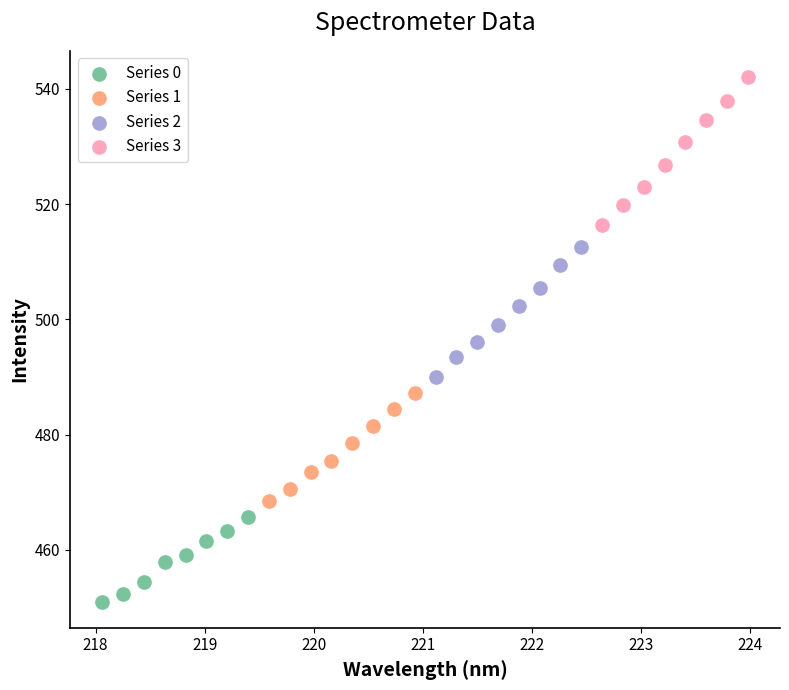

Which series contains the highest Y value?

Series 3